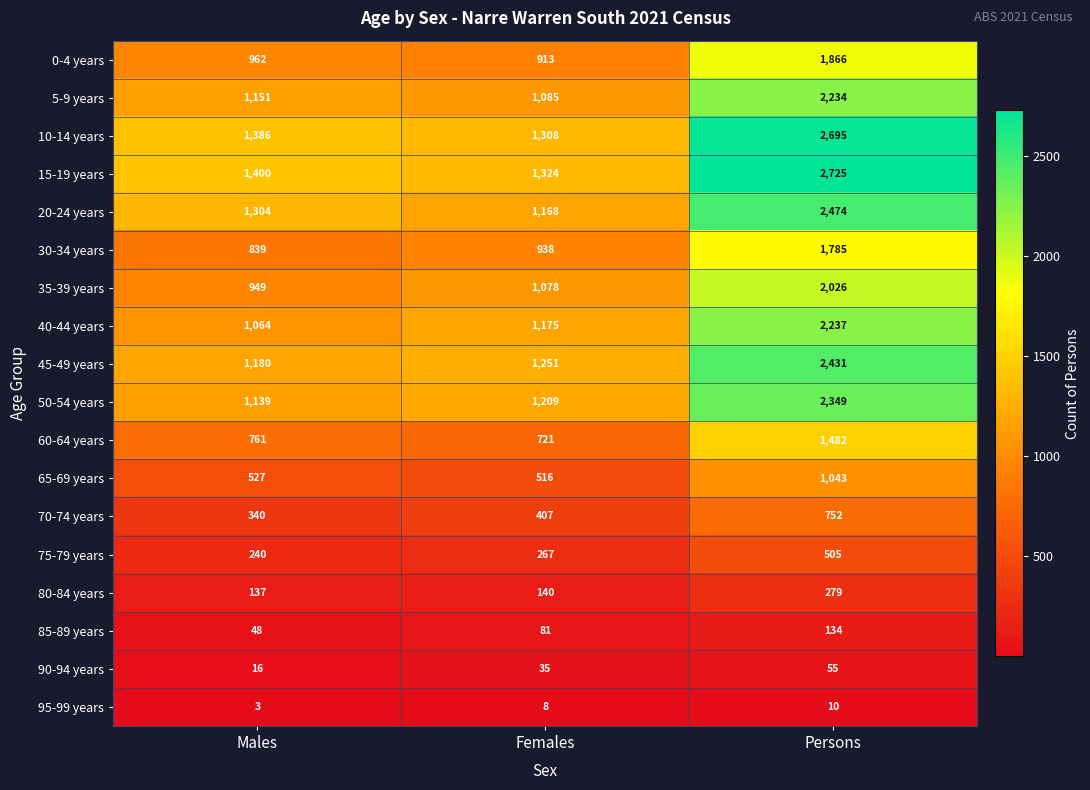

Between Females and Persons, which series saw the biggest shift?

15-19 years